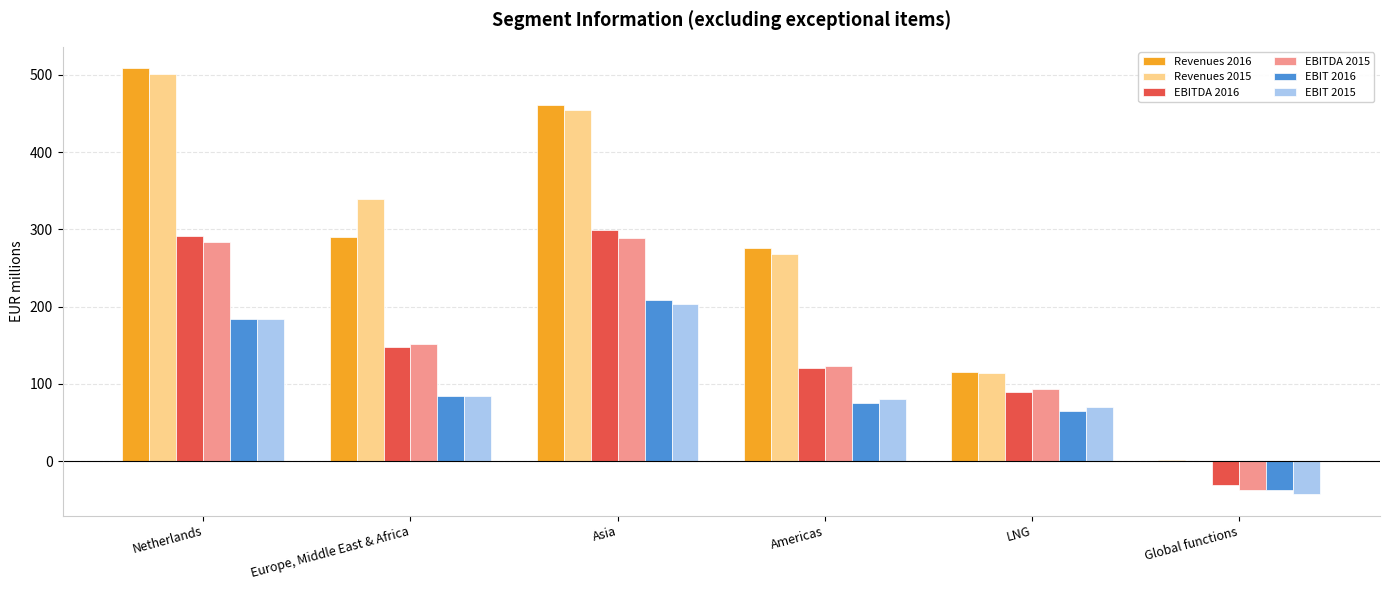

Reading right to left, transcribe all the data shown in this chart.

Revenues 2016: Global functions=1.5	LNG=115.4	Americas=275.4	Asia=461.4	Europe, Middle East & Africa=289.9	Netherlands=508.6
Revenues 2015: Global functions=0.5	LNG=114.0	Americas=268.4	Asia=454.8	Europe, Middle East & Africa=339.8	Netherlands=501.3
EBITDA 2016: Global functions=-30.4	LNG=89.6	Americas=120.0	Asia=298.7	Europe, Middle East & Africa=147.5	Netherlands=291.4
EBITDA 2015: Global functions=-37.2	LNG=93.3	Americas=122.9	Asia=289.2	Europe, Middle East & Africa=152.1	Netherlands=283.8
EBIT 2016: Global functions=-37.2	LNG=65.5	Americas=75.2	Asia=209.0	Europe, Middle East & Africa=84.1	Netherlands=183.5
EBIT 2015: Global functions=-42.8	LNG=69.7	Americas=80.7	Asia=203.4	Europe, Middle East & Africa=83.8	Netherlands=184.1